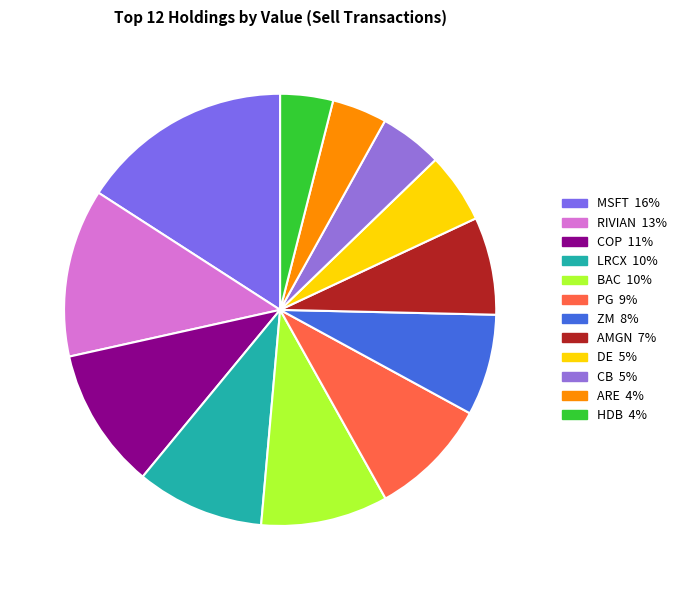

Is it true that CB is 12% of the pie?

False